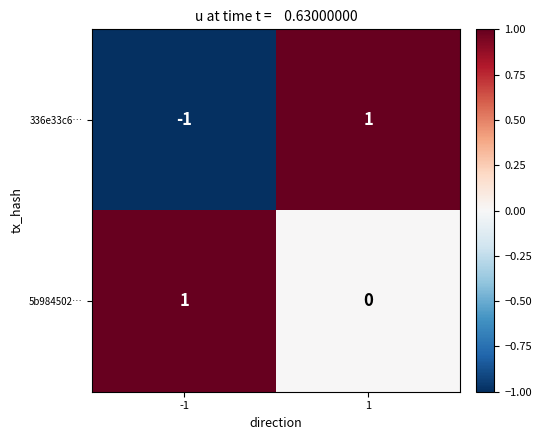

Reading right to left, extract all data points from this chart.

336e33c6…: 1=1	-1=-1
5b984502…: 1=0	-1=1